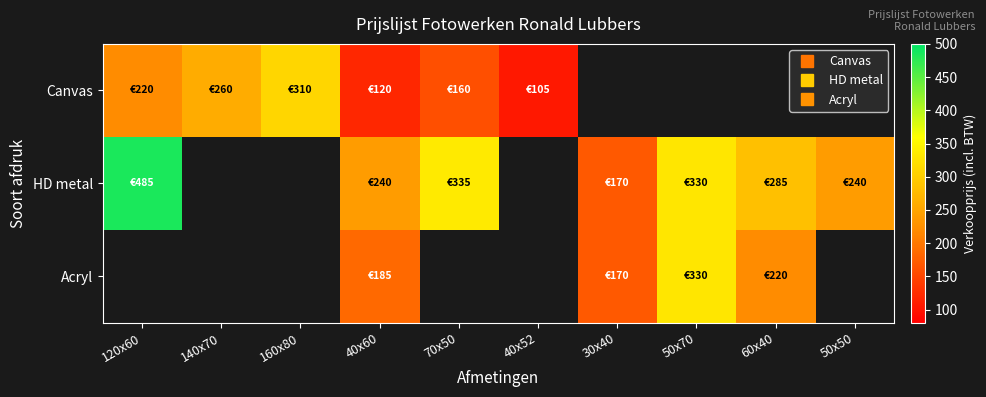

Which label corresponds to the largest value in the chart?

120x60